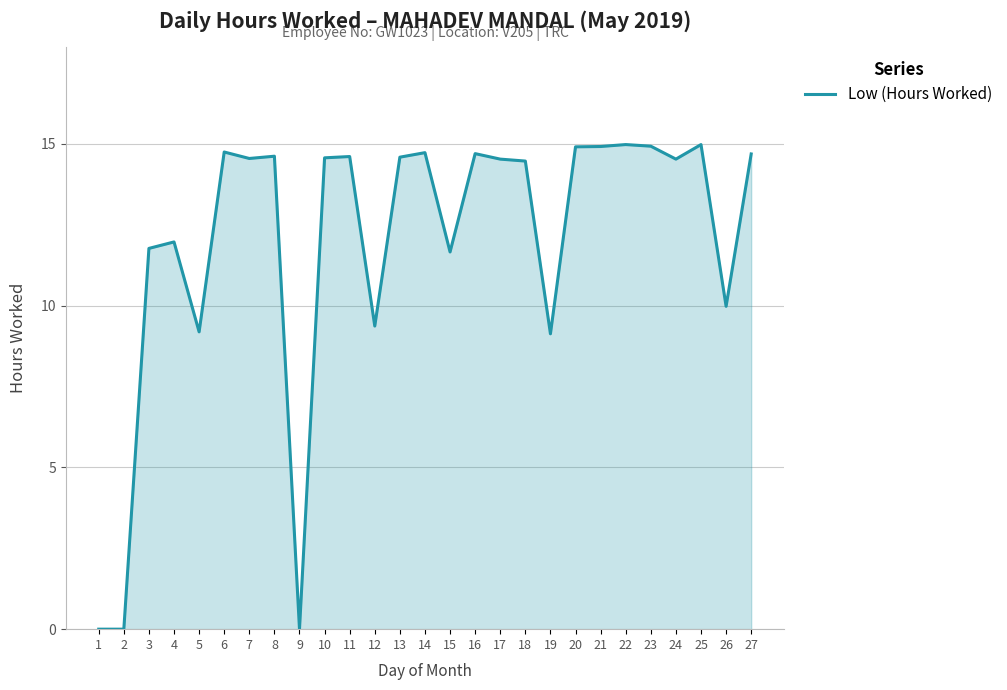

What is the greatest value displayed?

15.0